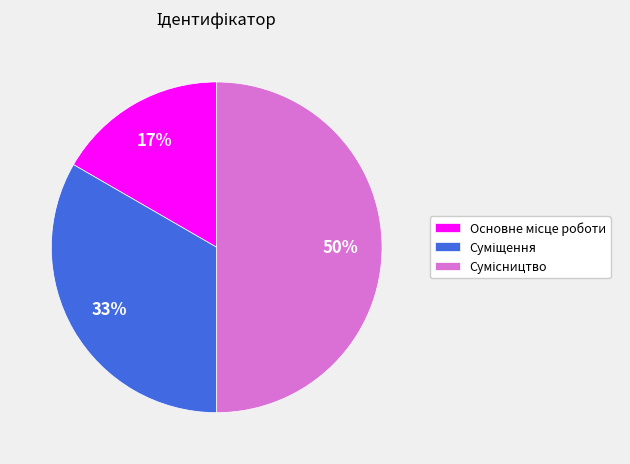

To the nearest percent, what is the difference between the largest and smallest slice percentages?

33%